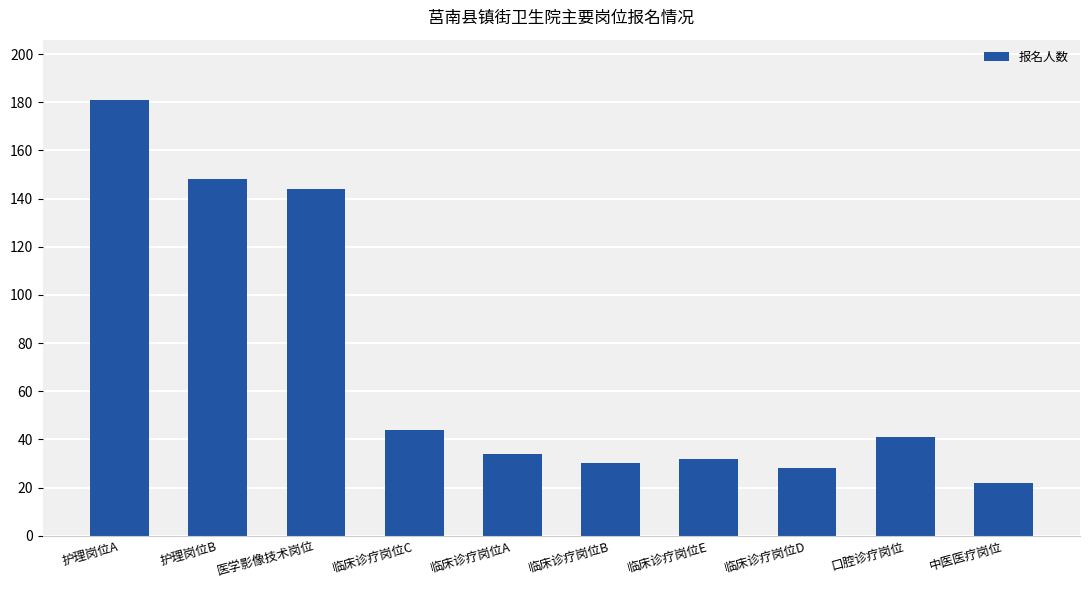

Is it true that the value at 护理岗位A is 181?

True